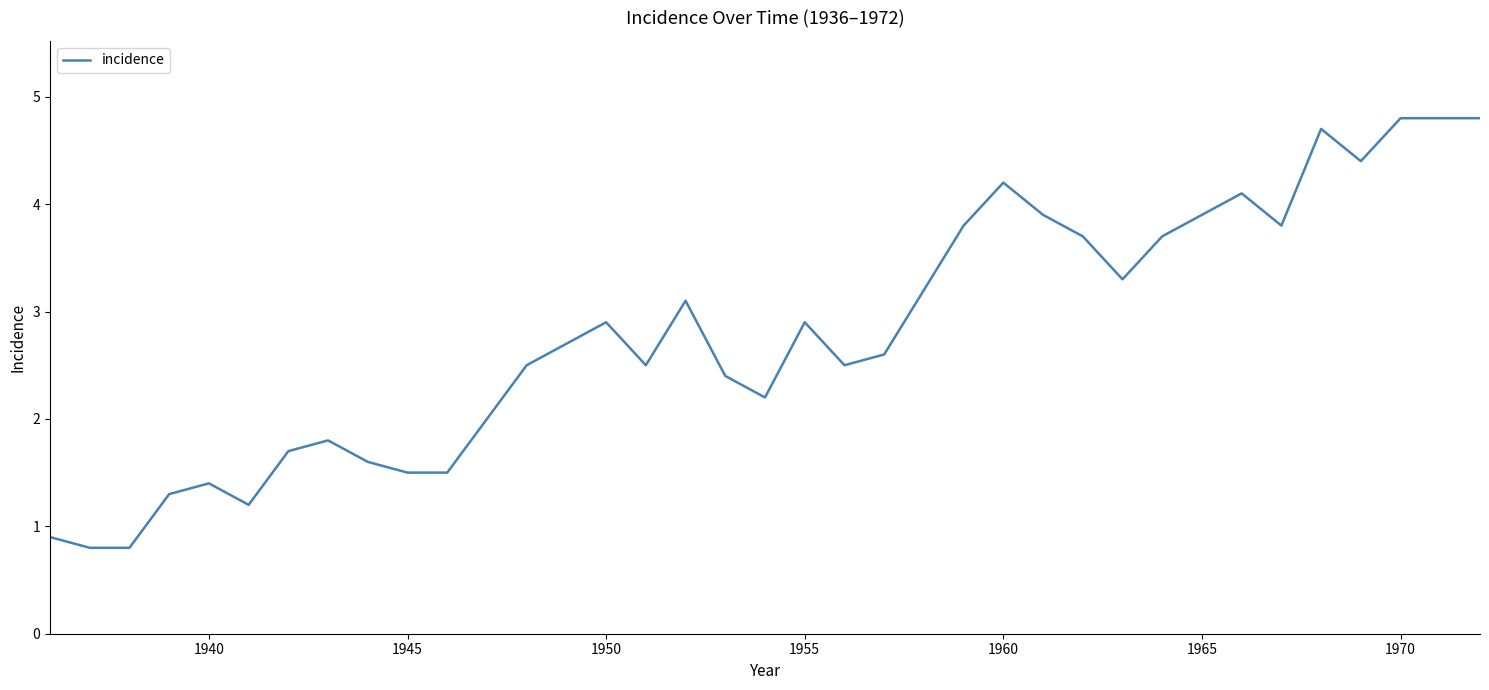

What is the difference between the maximum and minimum values?

4.0